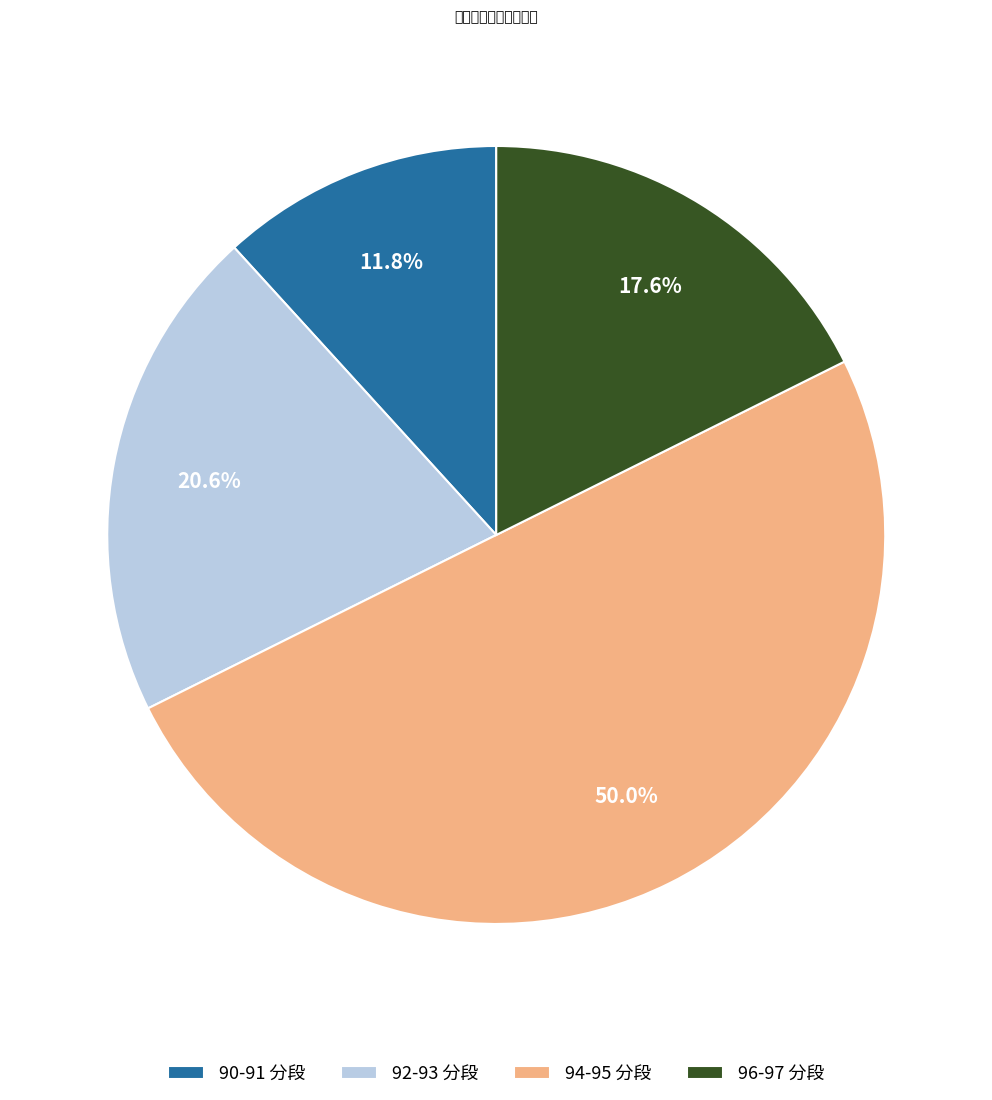

Count the number of slices in the pie.

4